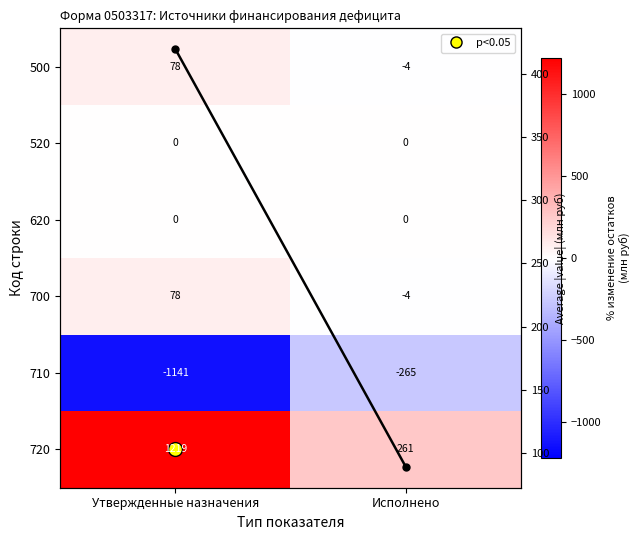

At which category is the sum across all series the highest?

Утвержденные назначения